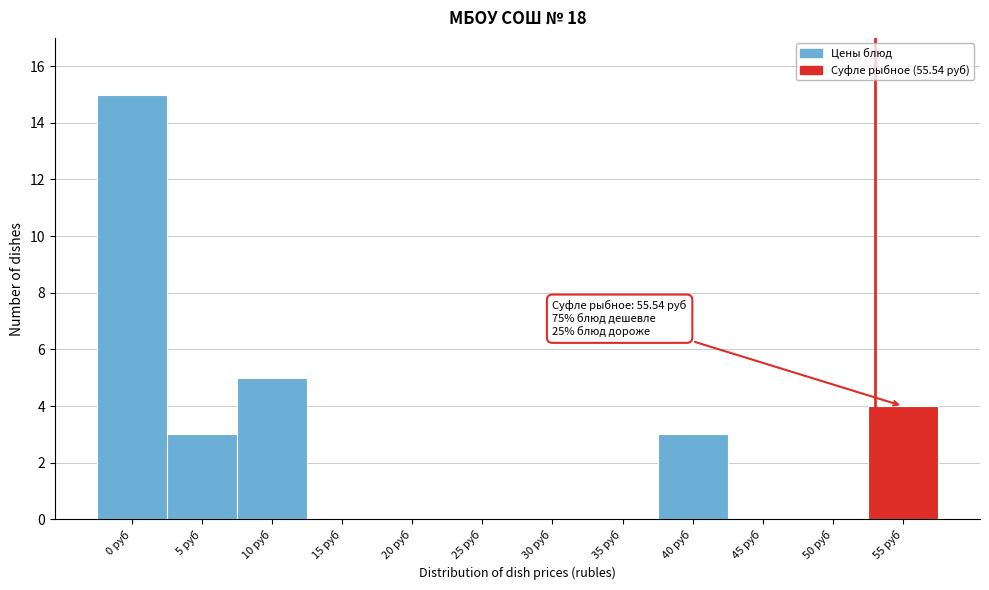

Reading left to right, list all the values displayed in this chart.

0 руб=15	5 руб=3	10 руб=5	15 руб=0	20 руб=0	25 руб=0	30 руб=0	35 руб=0	40 руб=3	45 руб=0	50 руб=0	55 руб=4